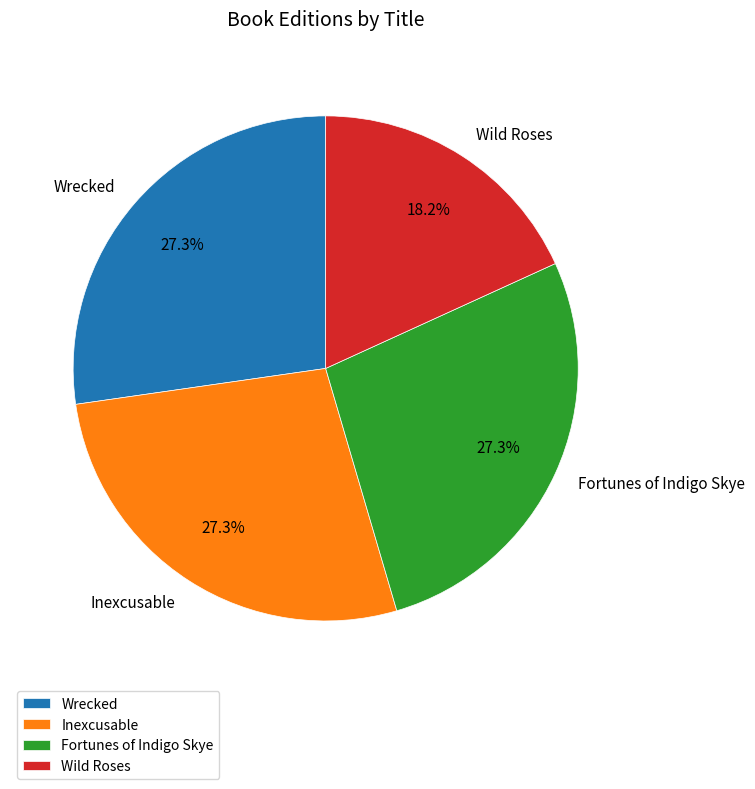

To the nearest percent, what is the difference between the Wild Roses and Wrecked slice percentages?

9%